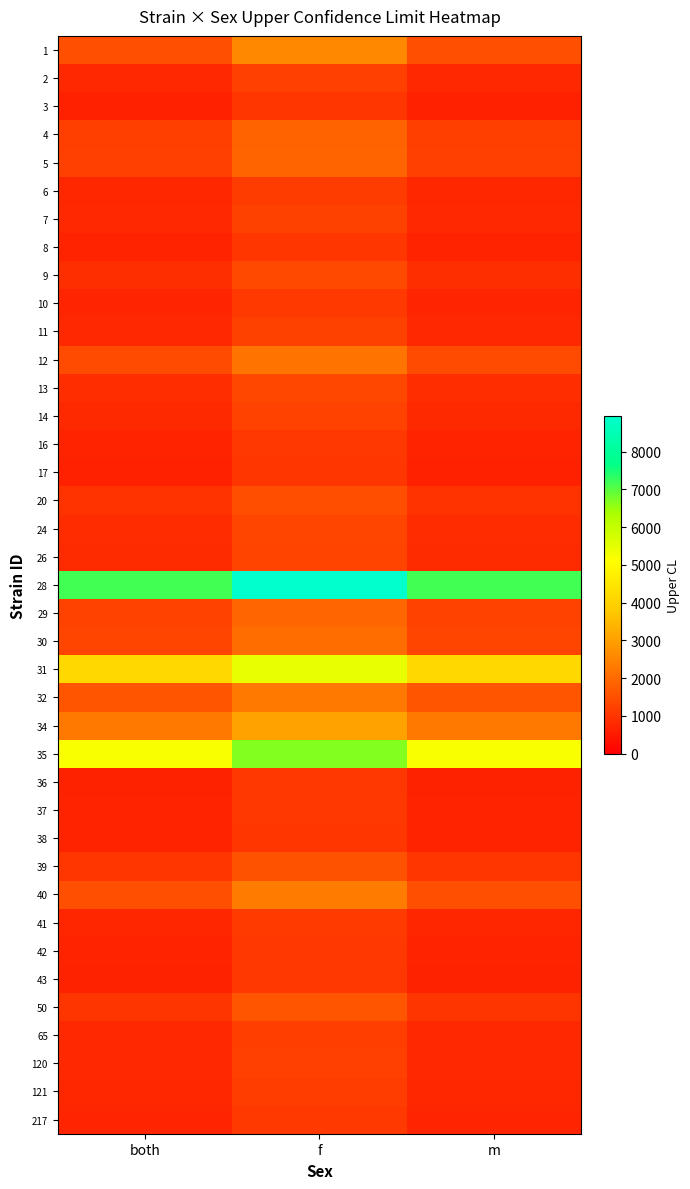

Count the number of categories in the chart.

3